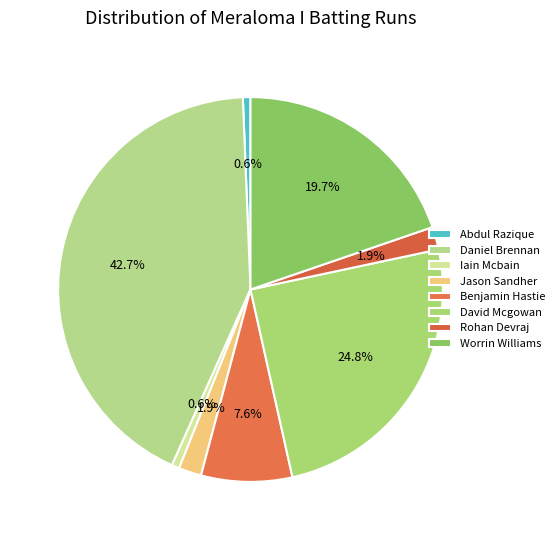

Is there any slice that represents more than half of the pie?

No